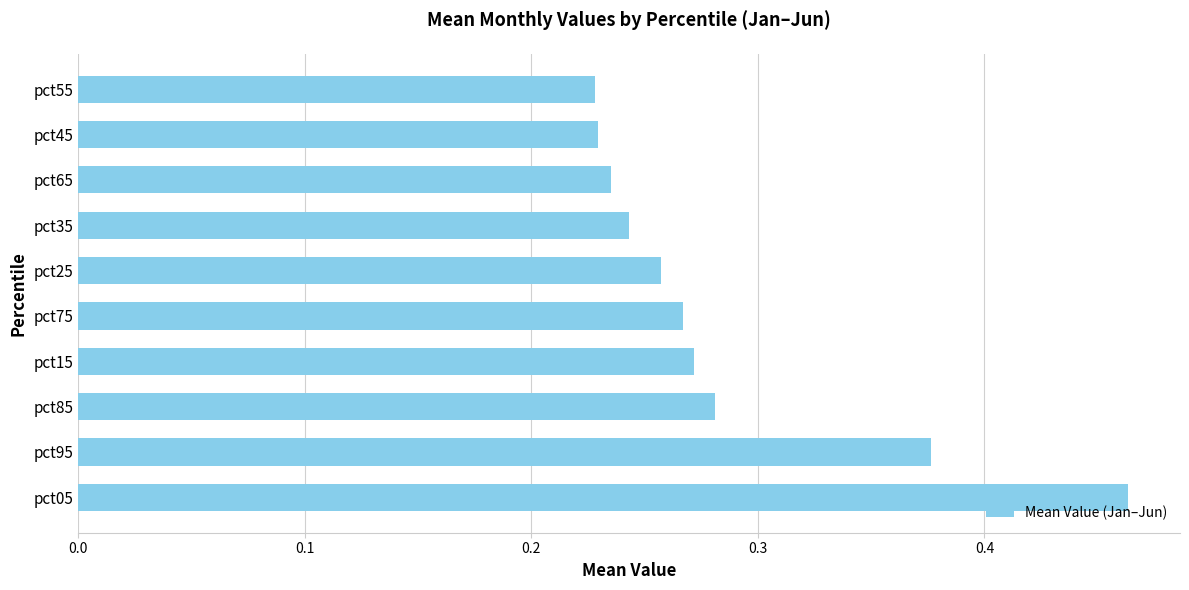

Which category has the highest value across all series?

pct05